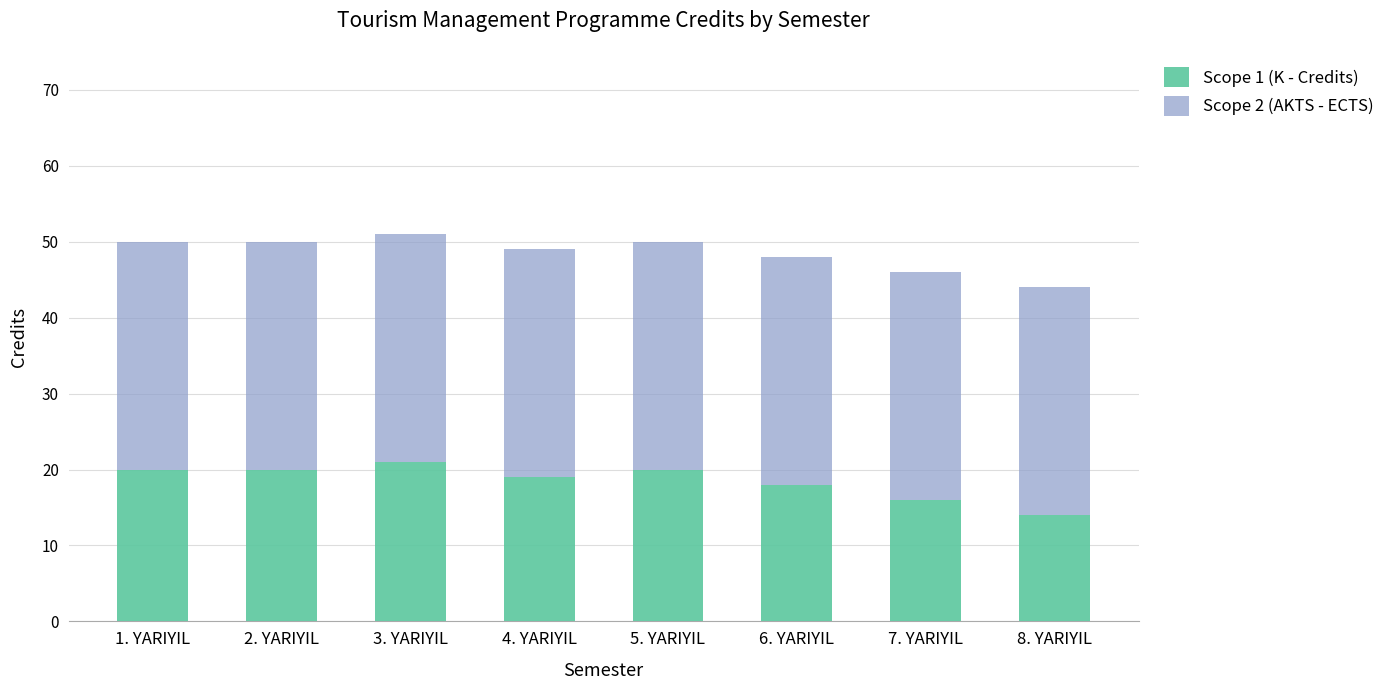

What is the difference between the maximum and second lowest values in the Scope 1 (K - Credits) series?

5